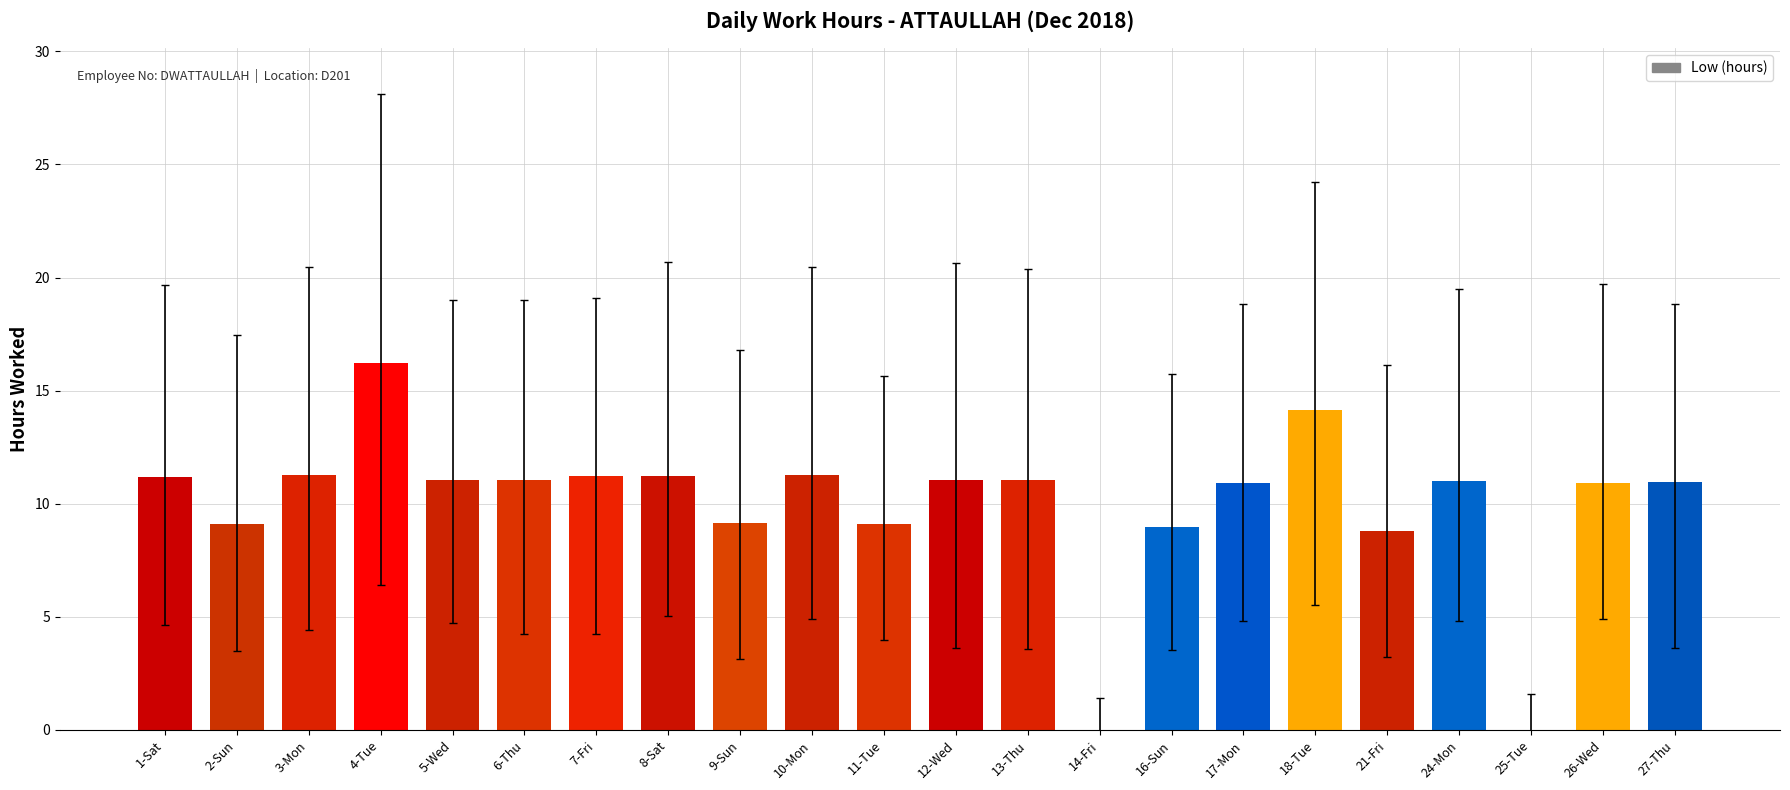

At which label does the data first exceed 11?

1-Sat